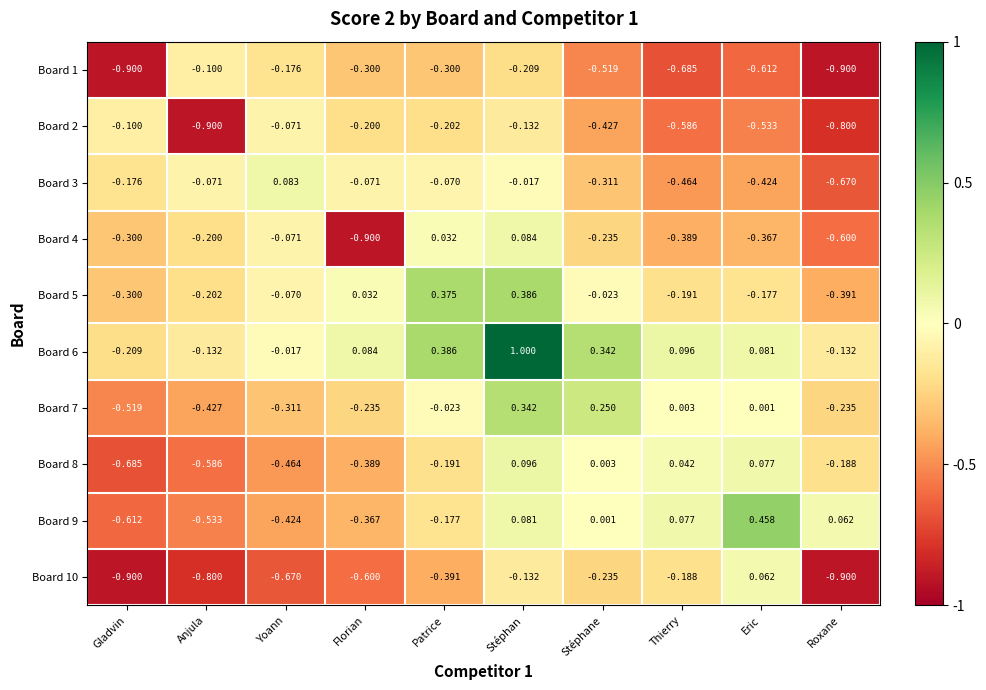

Where is Board 7 nearest to the value 0?

Eric